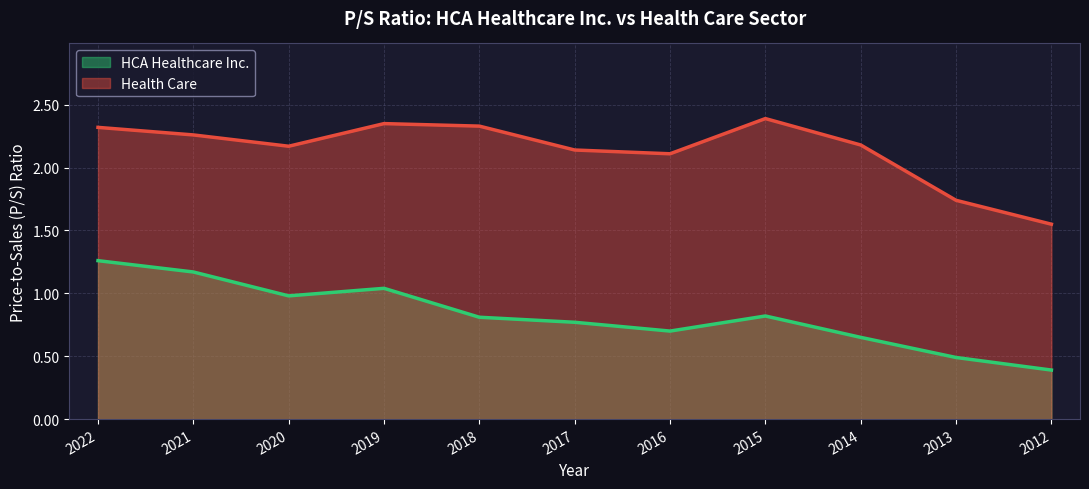

The value of HCA Healthcare Inc. at 2018 is 1.4. True or false?

False